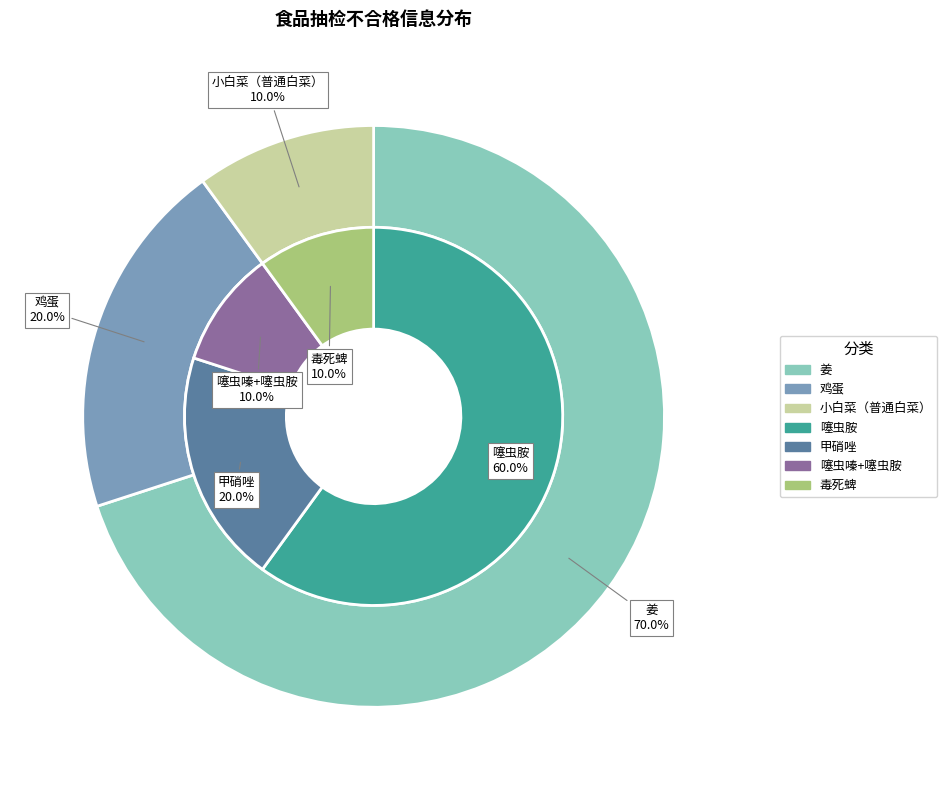

Which slice is the largest?

姜